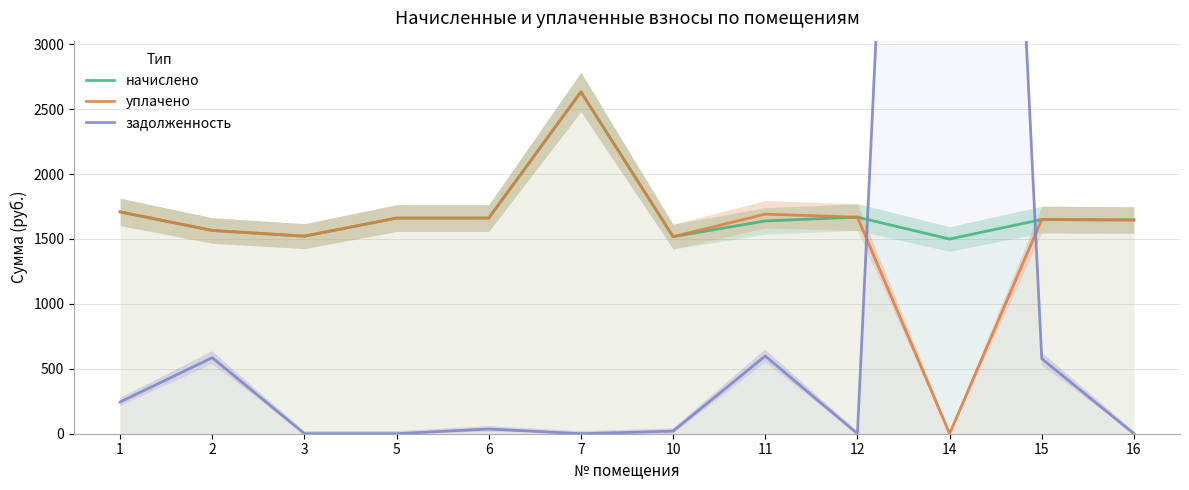

List the series in order of their overall mean, highest first.

начислено, уплачено, задолженность